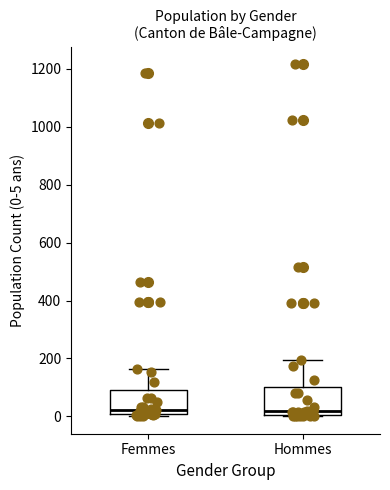

Reading left to right, read every box against the y-axis: the position of its median line, the range the box covers, and the ends of its whiskers. The values are not printed on the chart, so give them approximately, as read against the axis.

Femmes: median 20, box 0 to 100, whiskers 0 (just below the box's lower edge) to 160
Hommes: median 20, box 0 to 100, whiskers 0 to 200